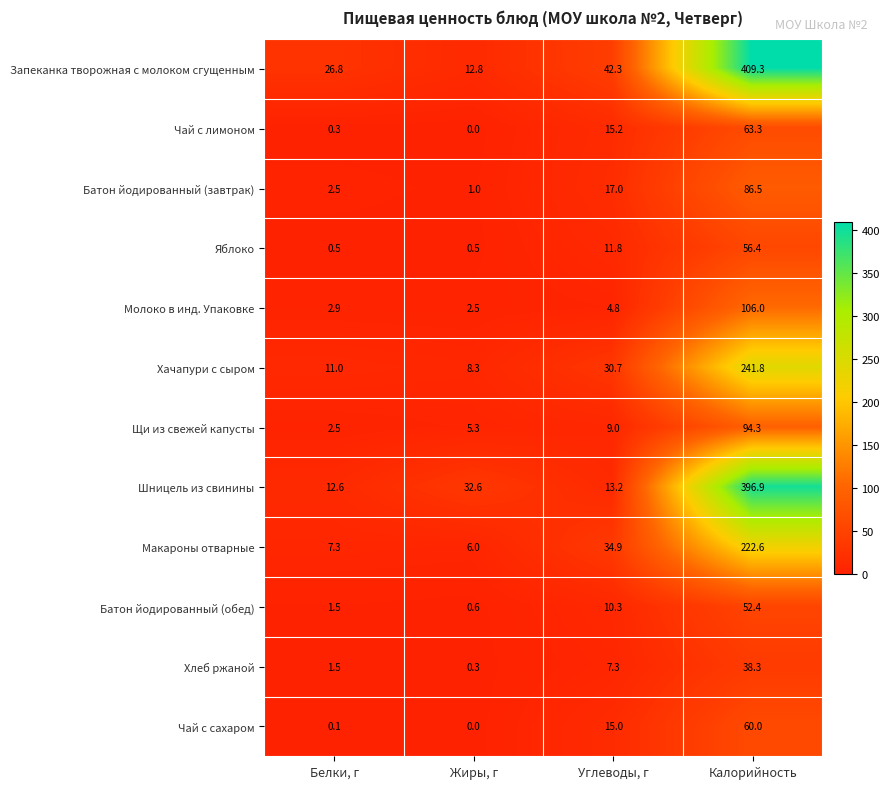

Read the Молоко в инд. Упаковке value at Калорийность.

106.0